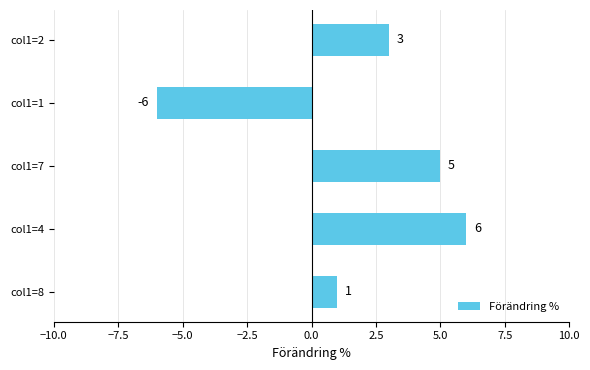

How many series are shown in this chart?

1